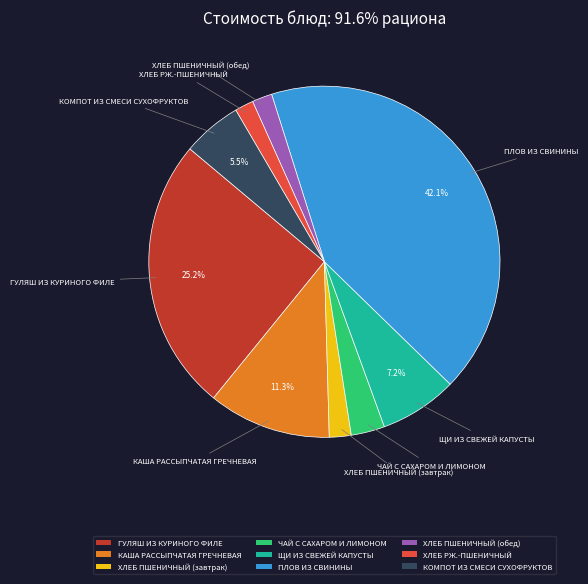

Does any single category account for the majority?

No